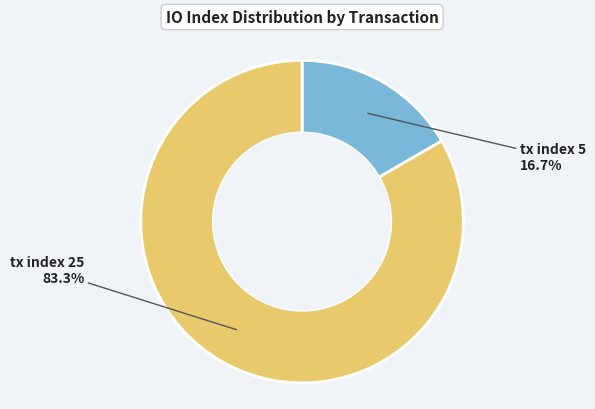

Is there a majority slice in this chart?

Yes